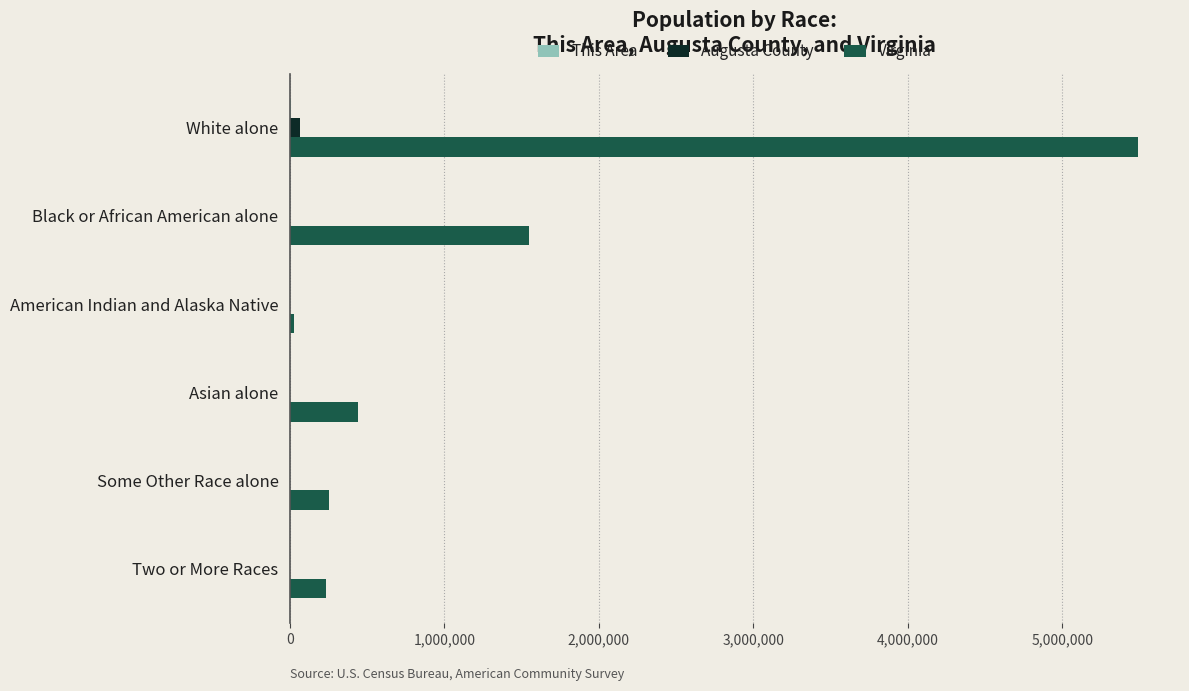

What is the sum of all Augusta County values?

73735